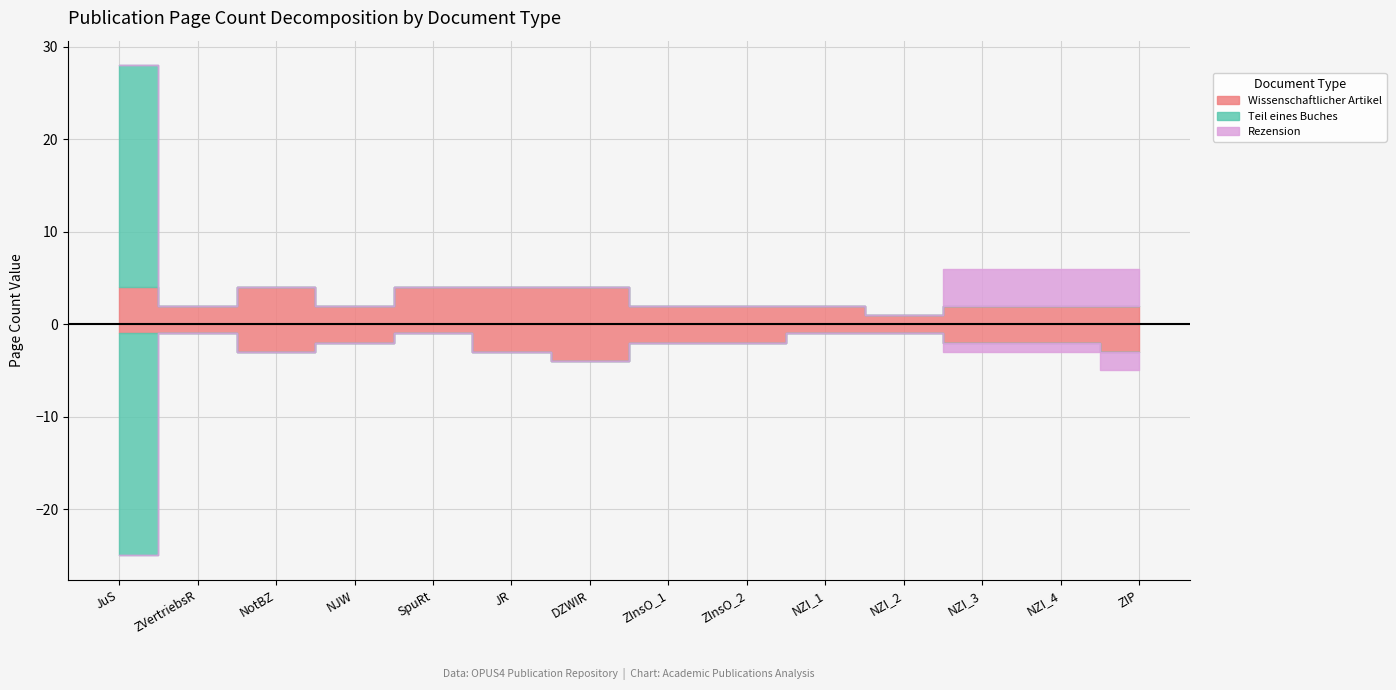

What is the highest value of the Rezension series?

4